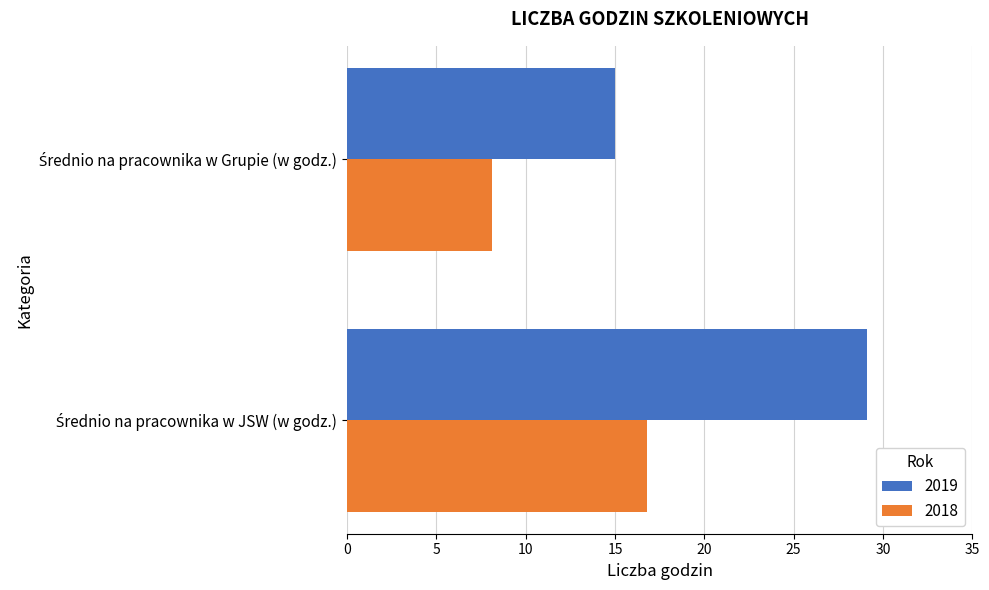

Rank the series by their maximum value, from highest to lowest.

2019, 2018